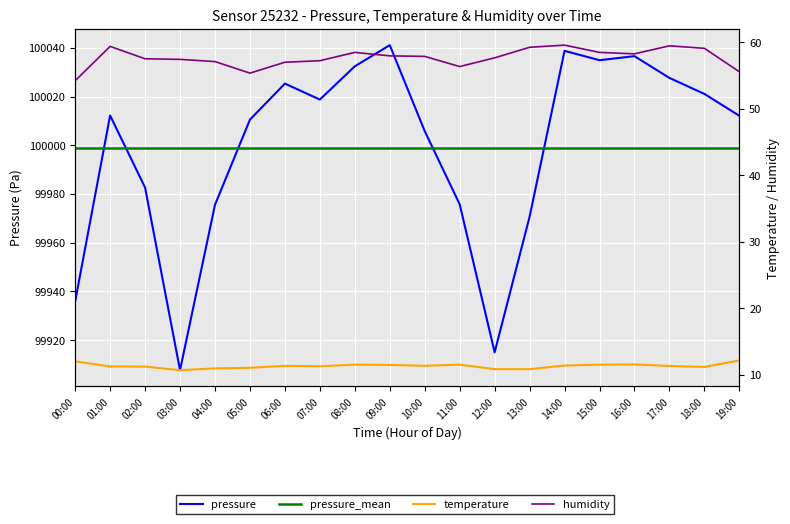

Where is the first local maximum for pressure?

01:00